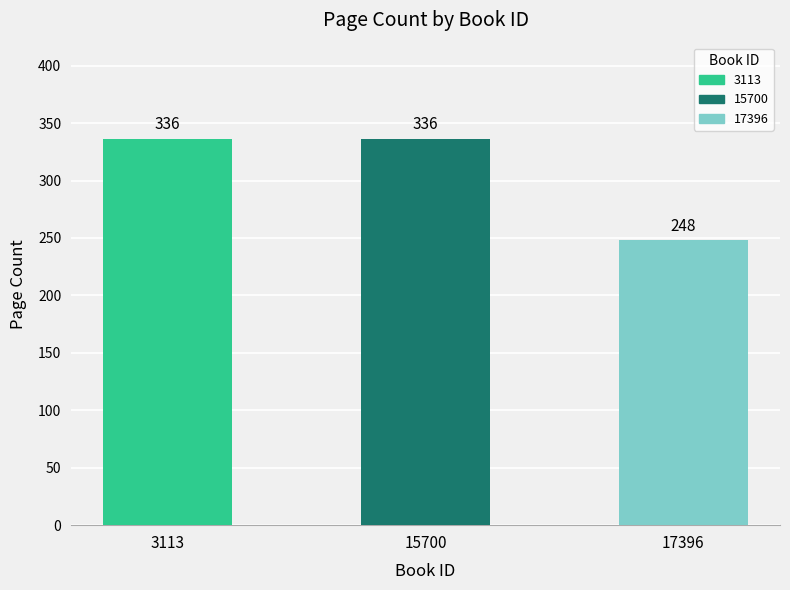

Reading right to left, transcribe all the data shown in this chart.

17396=248	15700=336	3113=336